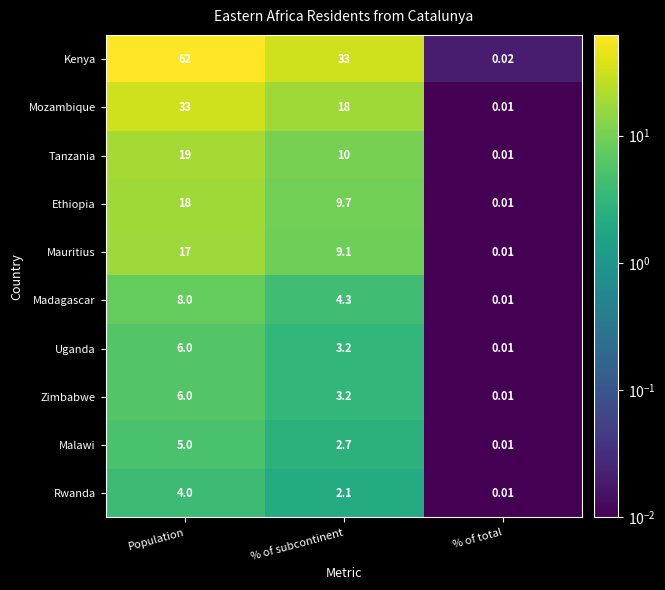

Which series has the widest spread of values?

Kenya